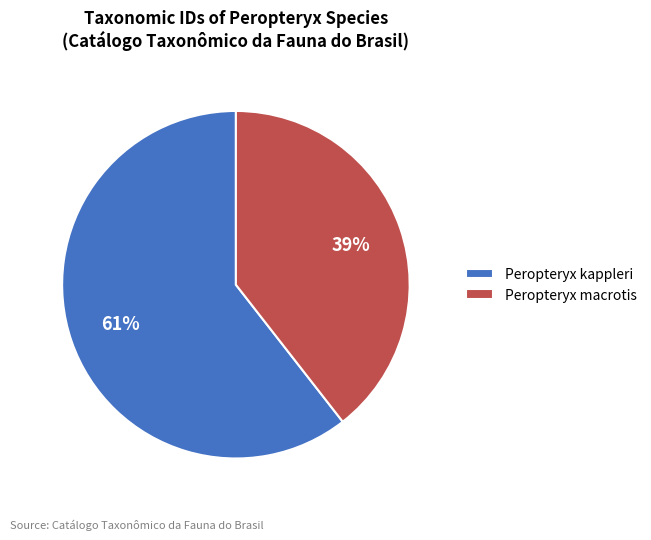

Which category has the smallest portion of the pie?

Peropteryx macrotis